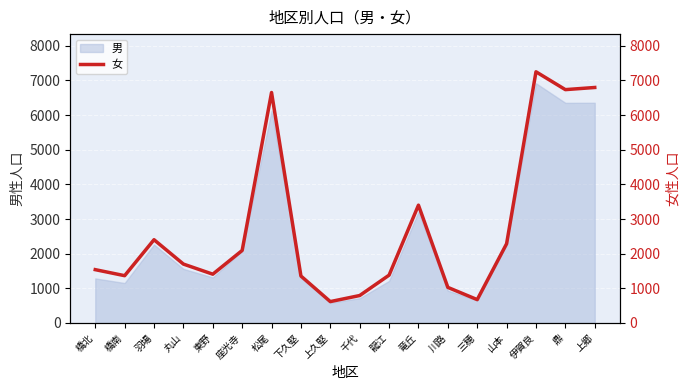

Where is the first local minimum?

橋南